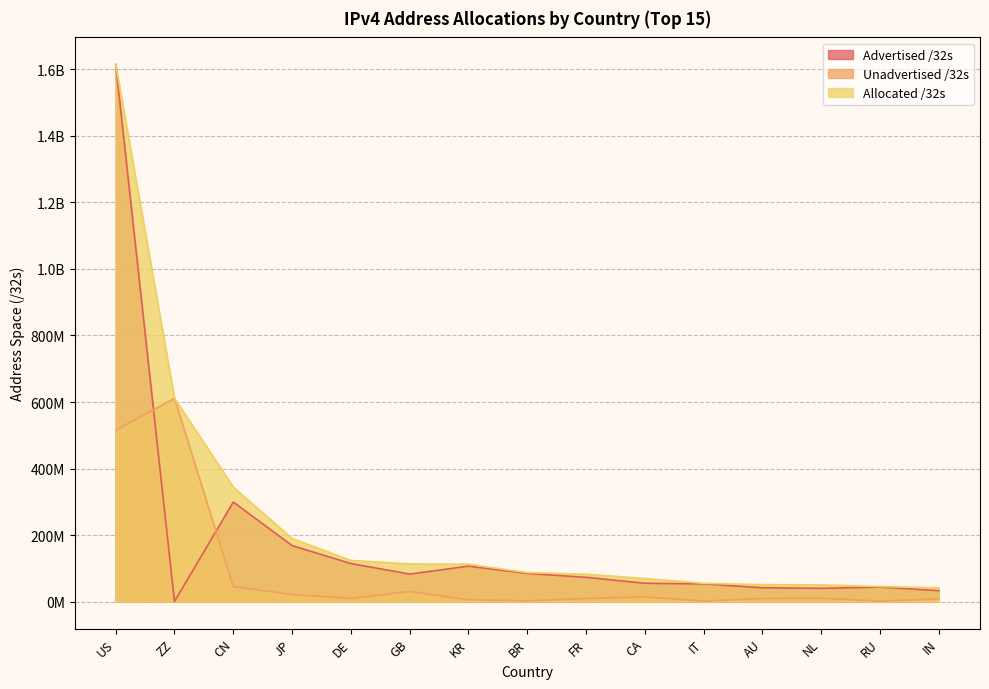

Which has a higher value, CN or AU?

CN